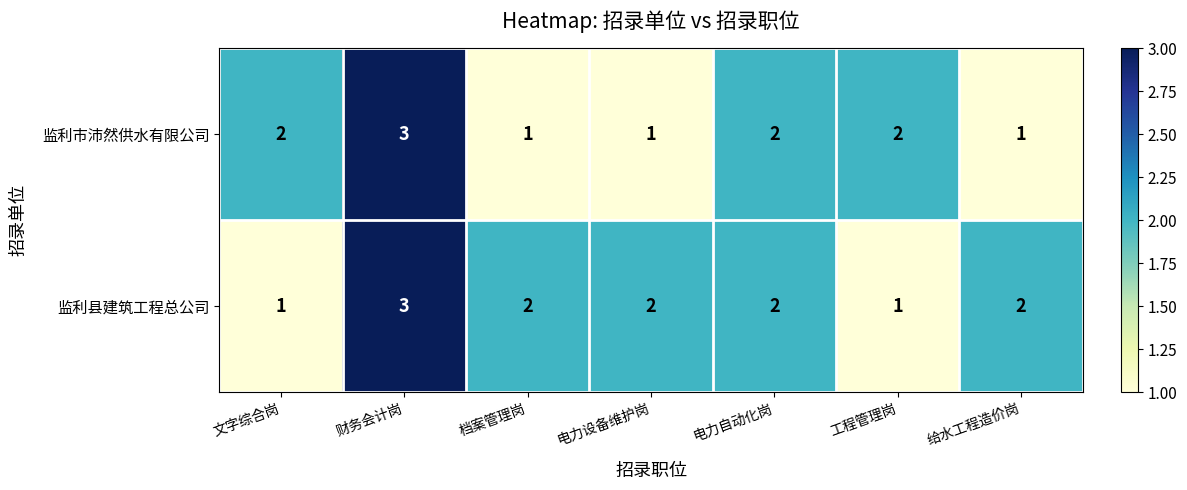

Which category has the highest value in the 监利市沛然供水有限公司 series?

财务会计岗